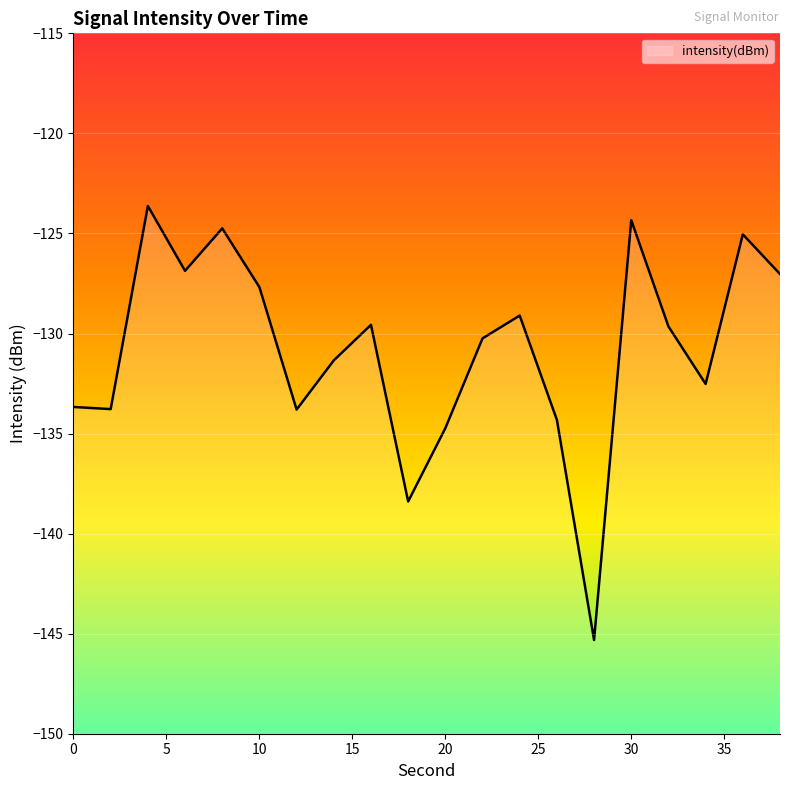

Reading left to right, extract all data points from this chart.

0=-133.7	2=-133.8	4=-123.6	6=-126.9	8=-124.7	10=-127.7	12=-133.8	14=-131.3	16=-129.6	18=-138.4	20=-134.7	22=-130.2	24=-129.1	26=-134.3	28=-145.3	30=-124.3	32=-129.6	34=-132.5	36=-125.0	38=-127.0